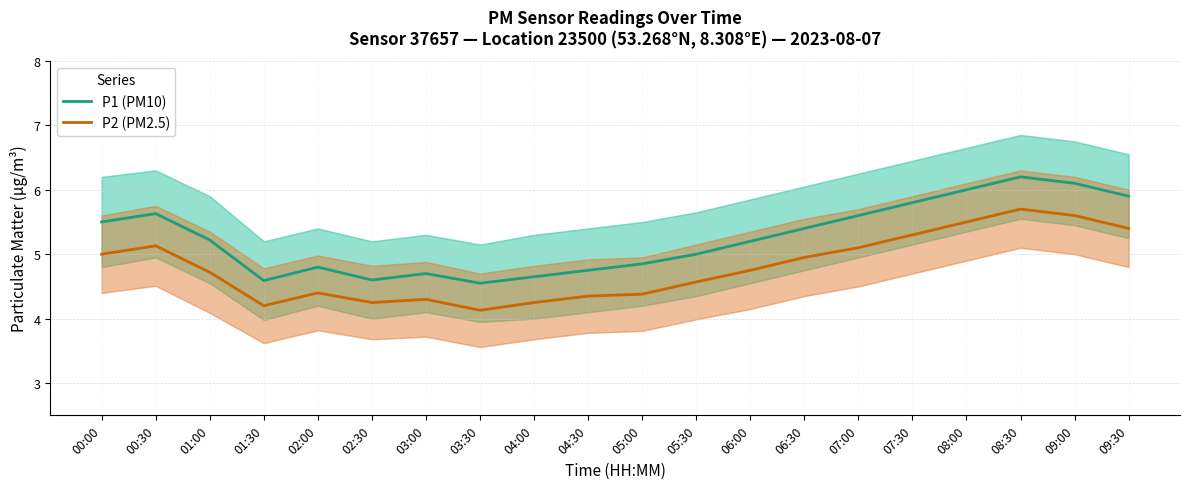

What are all the series names shown in the legend?

P1 (PM10), P2 (PM2.5)